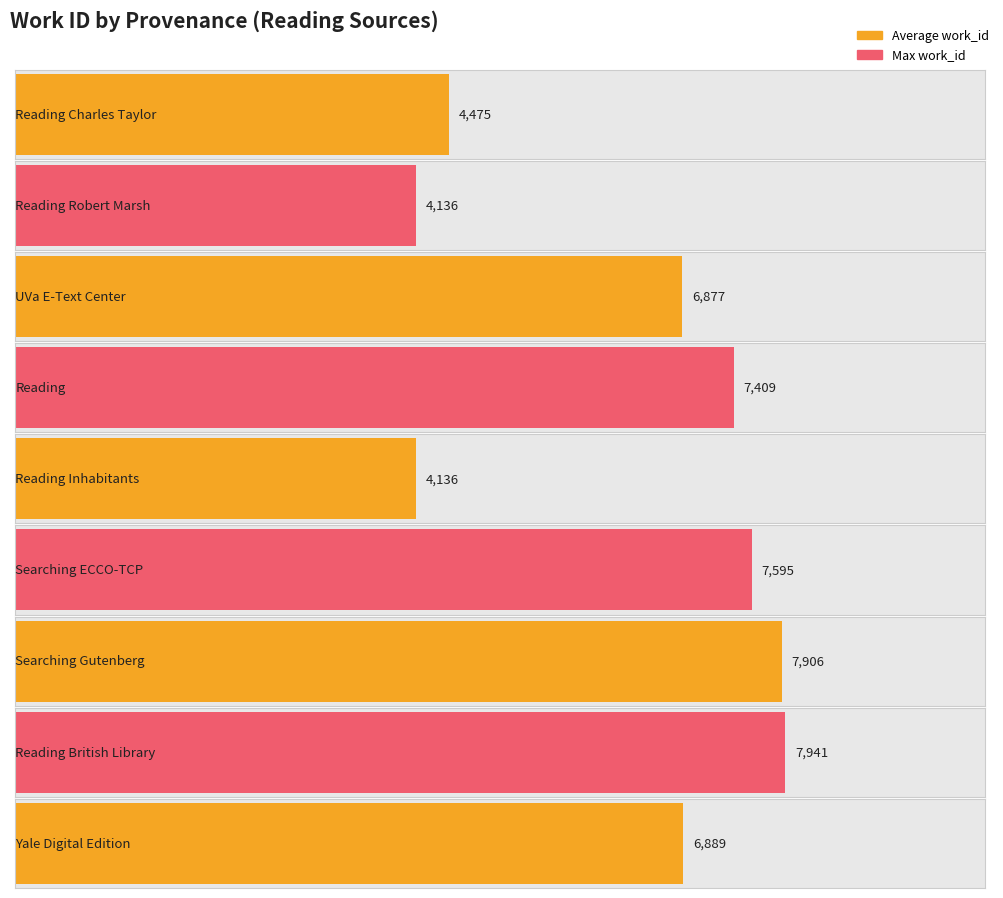

True or false: Maximum utilization has a value of 7941 at Reading British Library.

True